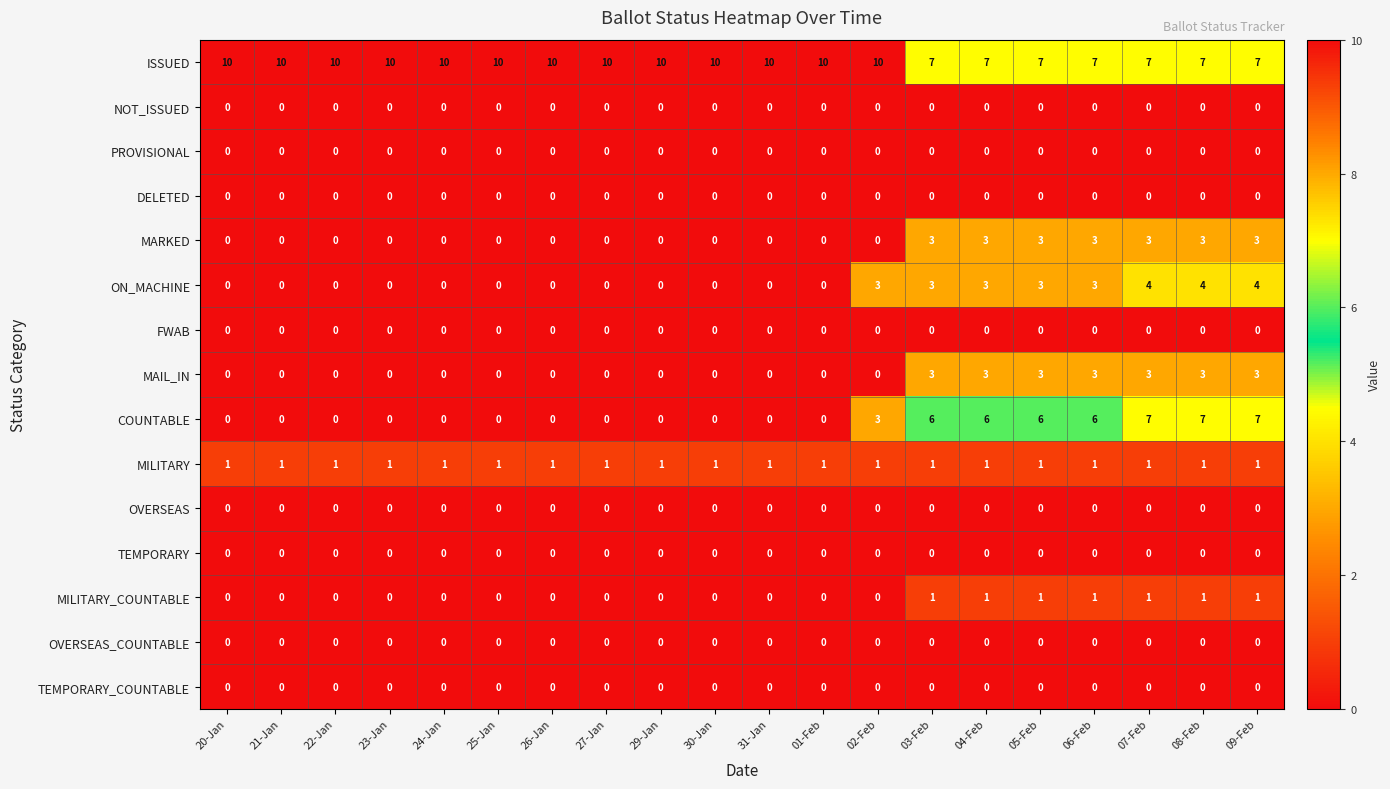

How many ISSUED values are between 7 and 10?

20